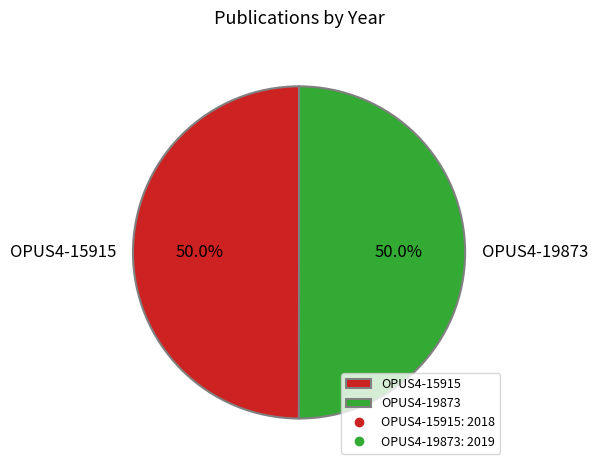

Combined, what portion of the pie is OPUS4-19873 and OPUS4-15915?

100.0%